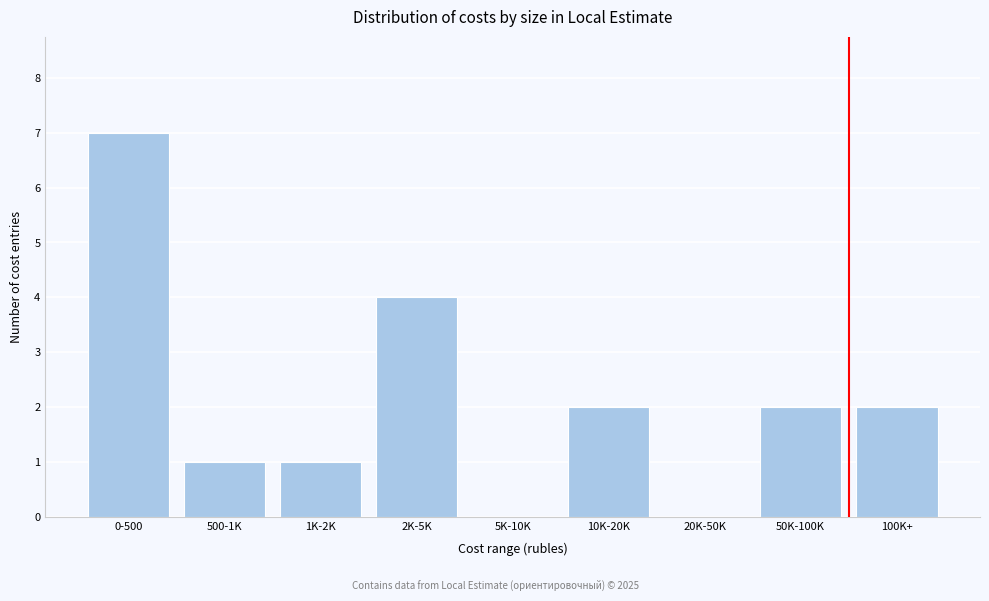

Reading left to right, what are all the values shown in this chart?

0-500=7	500-1K=1	1K-2K=1	2K-5K=4	5K-10K=0	10K-20K=2	20K-50K=0	50K-100K=2	100K+=2